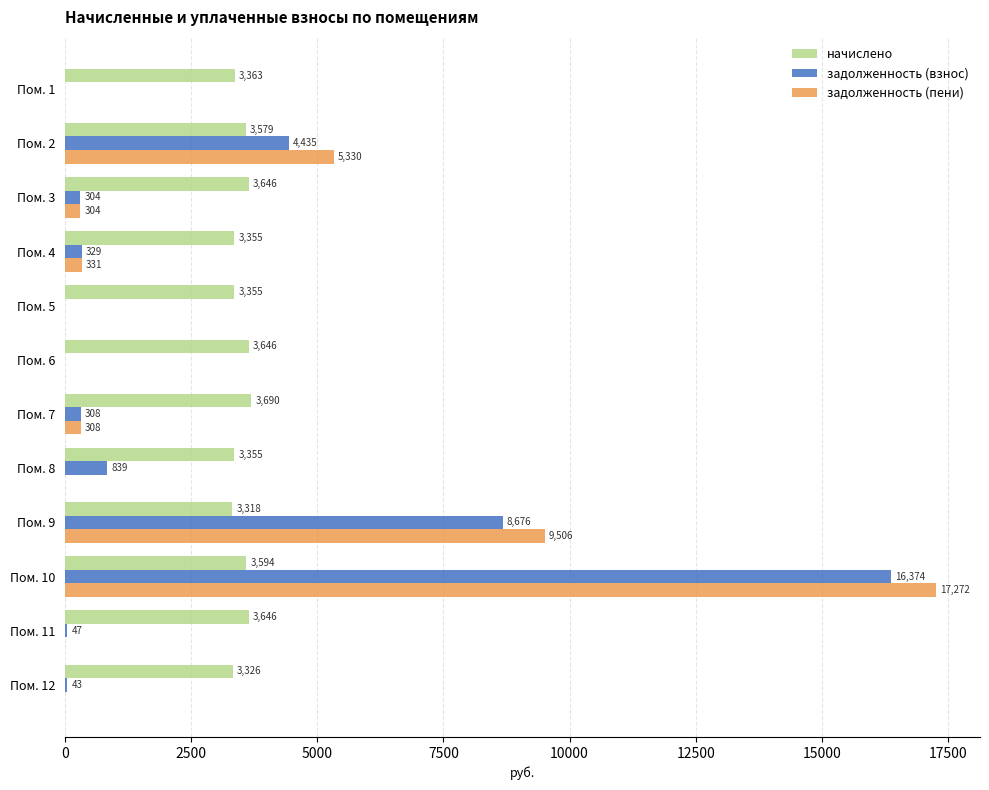

What is the greatest value displayed?

17272.1